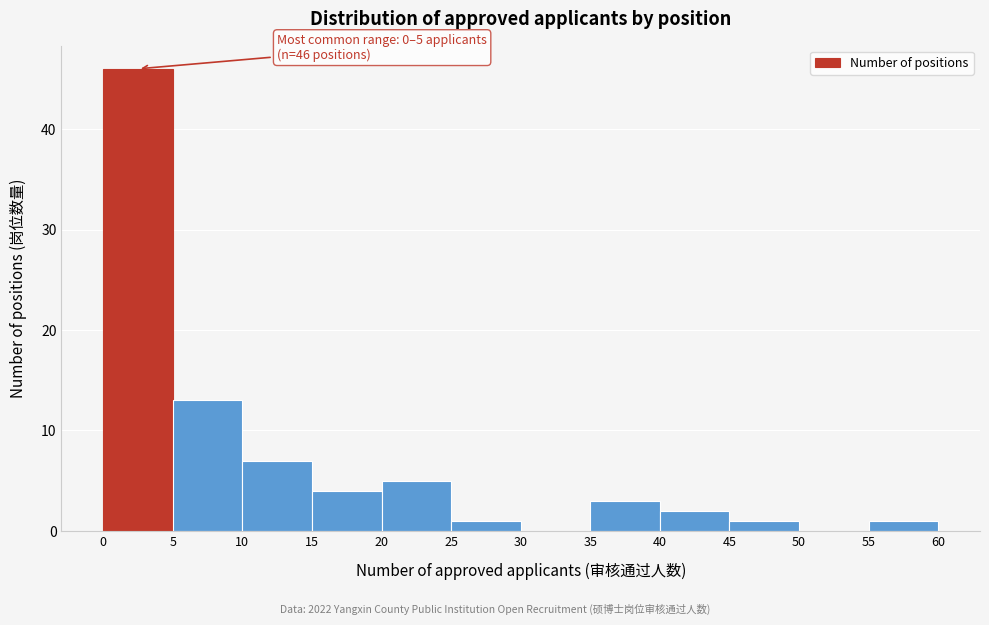

Which range on the x-axis has the tallest bar?

0 to 5